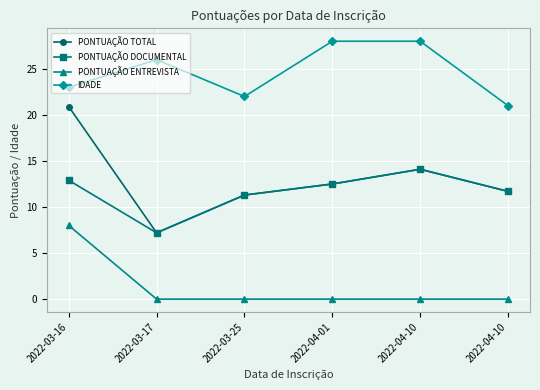

At which label does PONTUAÇÃO DOCUMENTAL reach its minimum?

2022-03-17